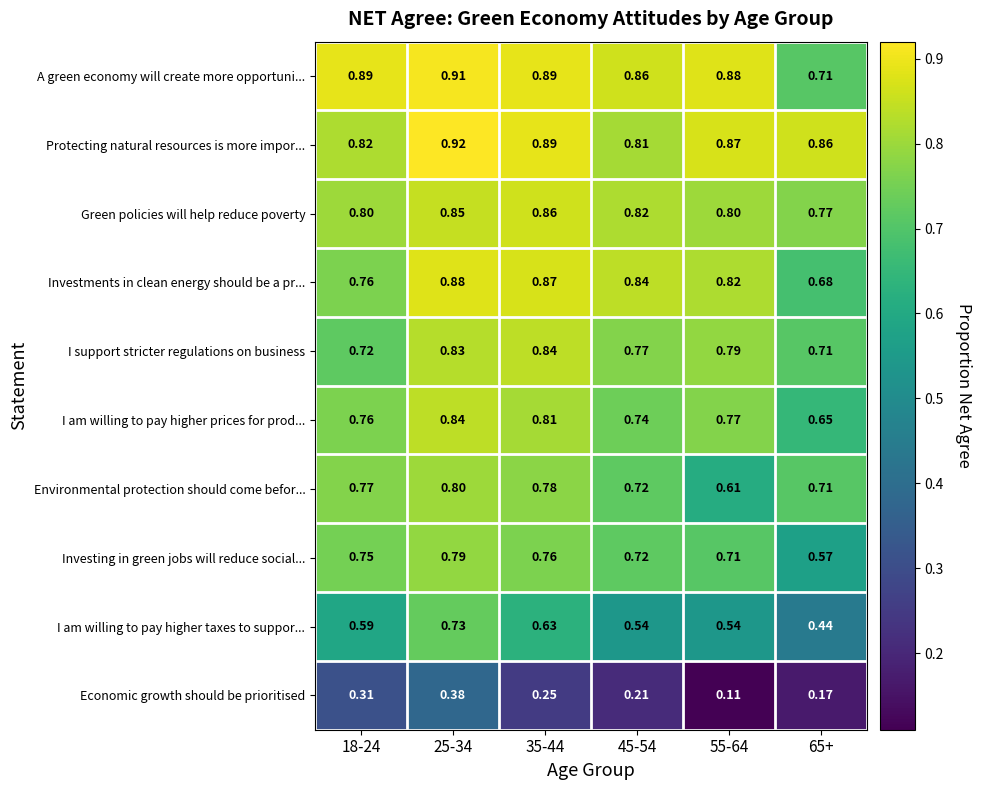

Which series has the largest range (max minus min)?

I am willing to pay higher taxes to suppor...